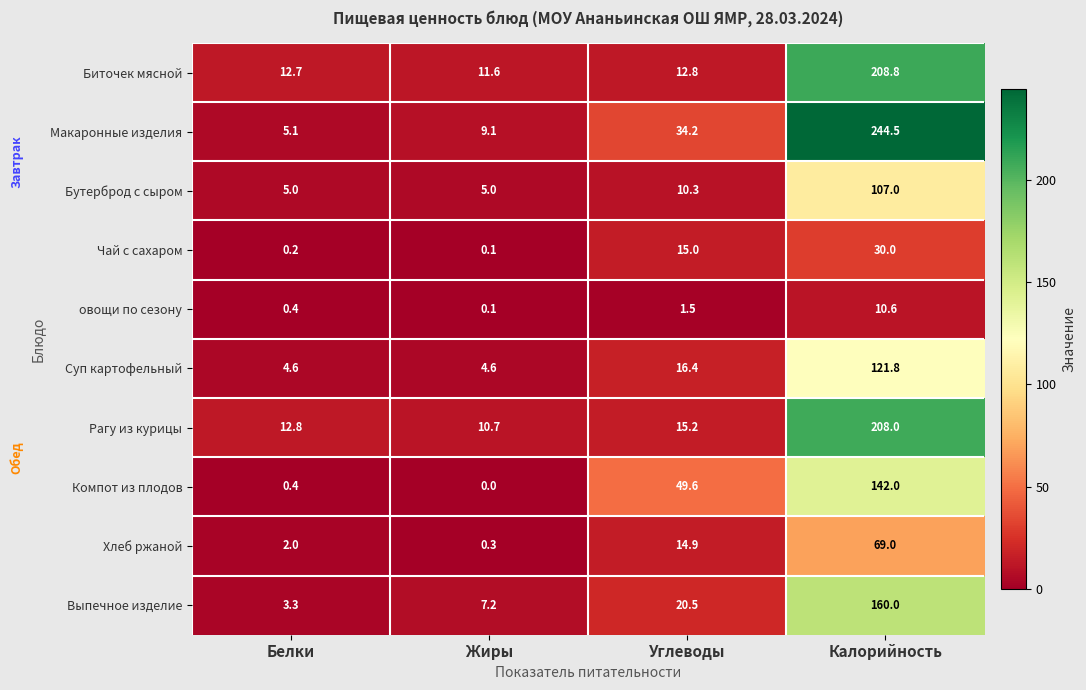

Which category has the lowest value in the Рагу из курицы series?

Жиры